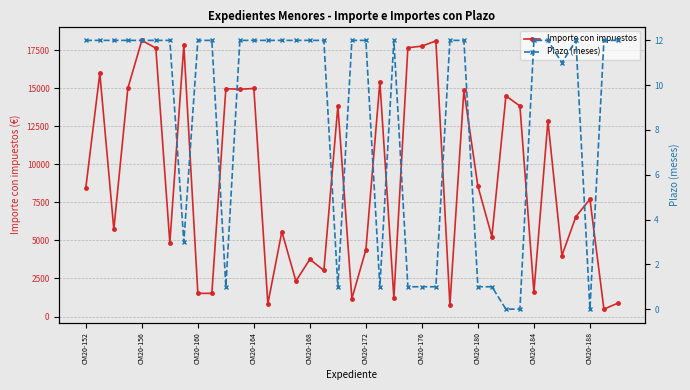

Is it true that Plazo (meses) equals 1.5 at 23?

False